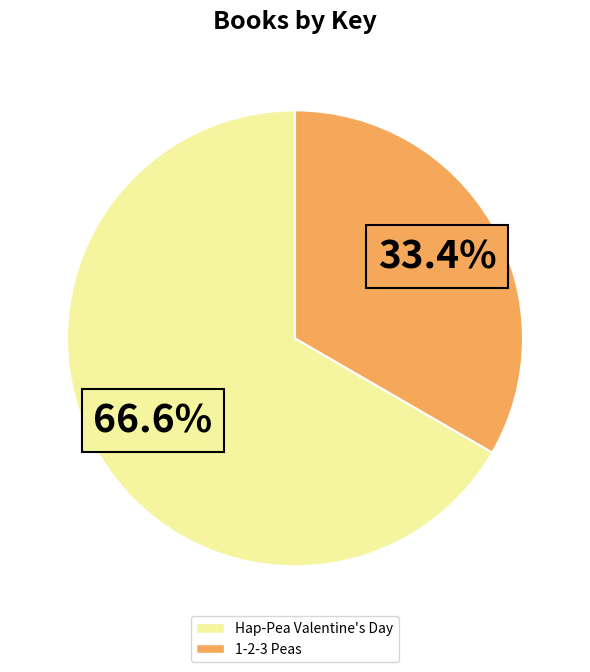

What is the smallest slice in the pie chart?

1-2-3 Peas